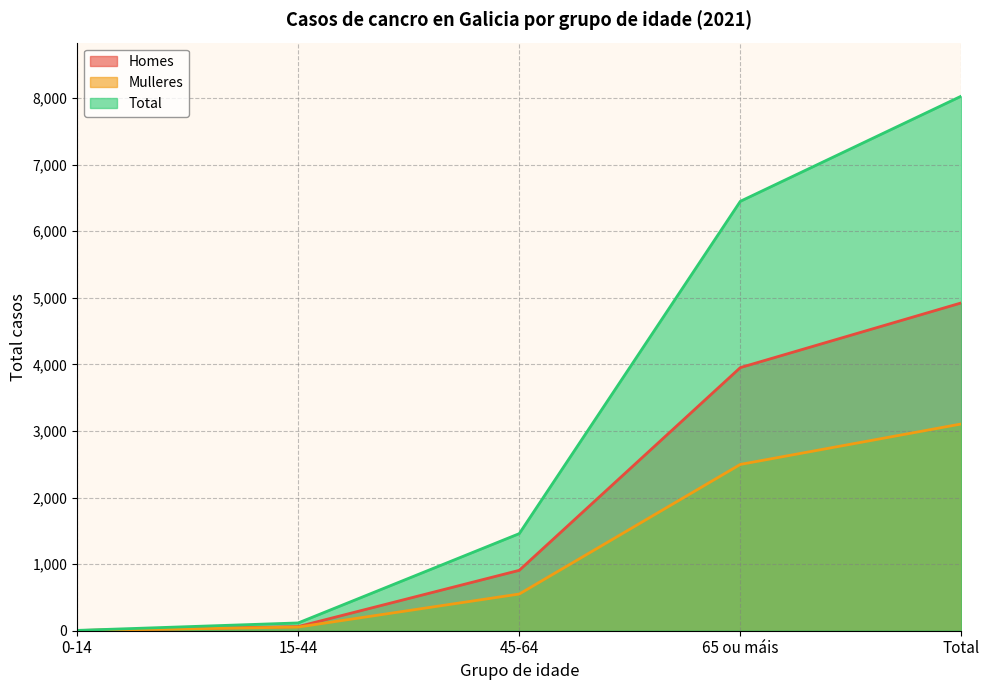

How many lines are shown in the chart?

3